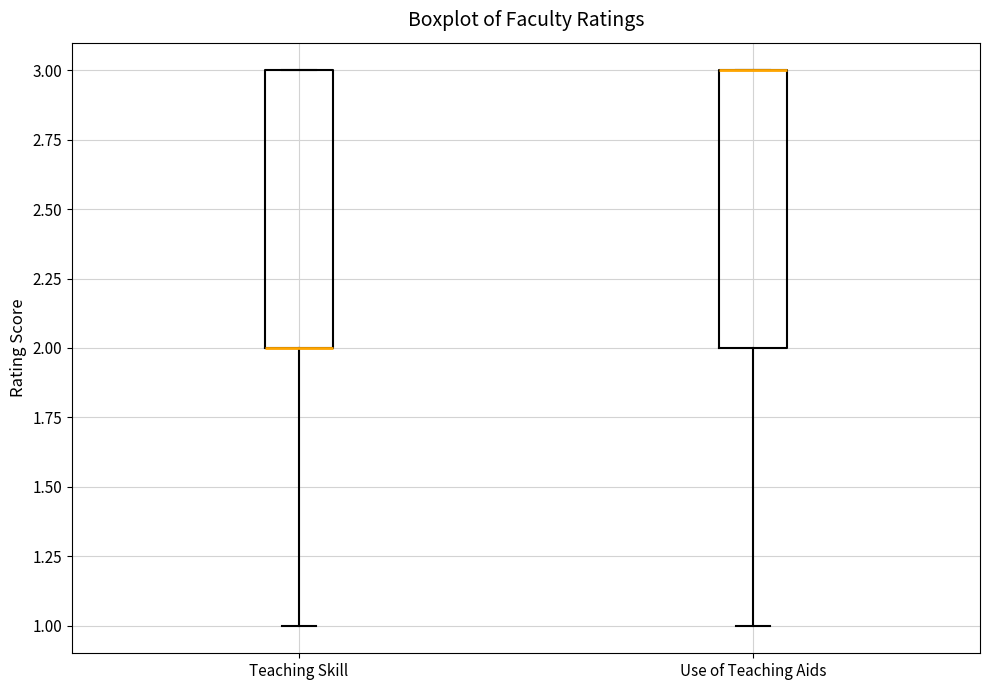

Where does the lower whisker of the box for Teaching Skill end on the y-axis? The values are not printed on the chart, so give them approximately, as read against the axis.

1